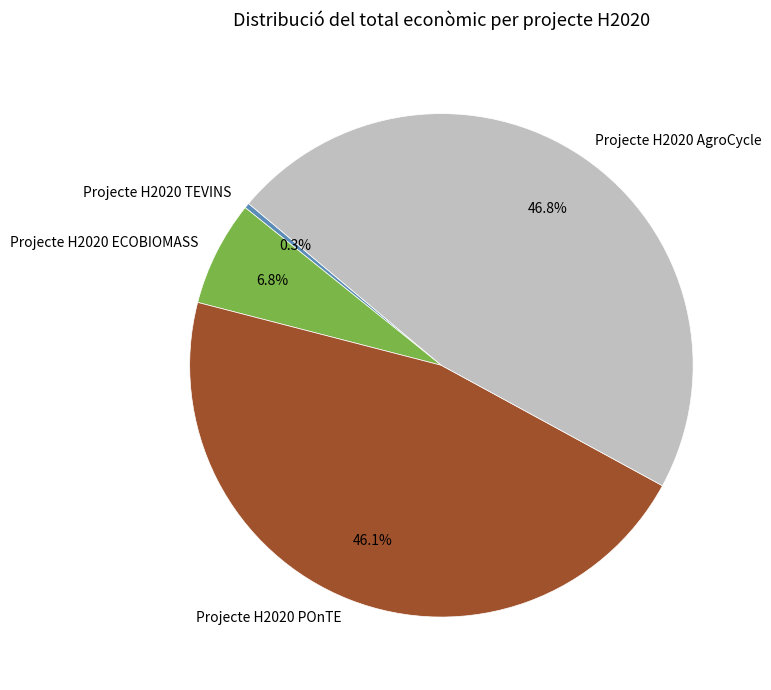

What is the largest slice in the pie chart?

Projecte H2020 AgroCycle